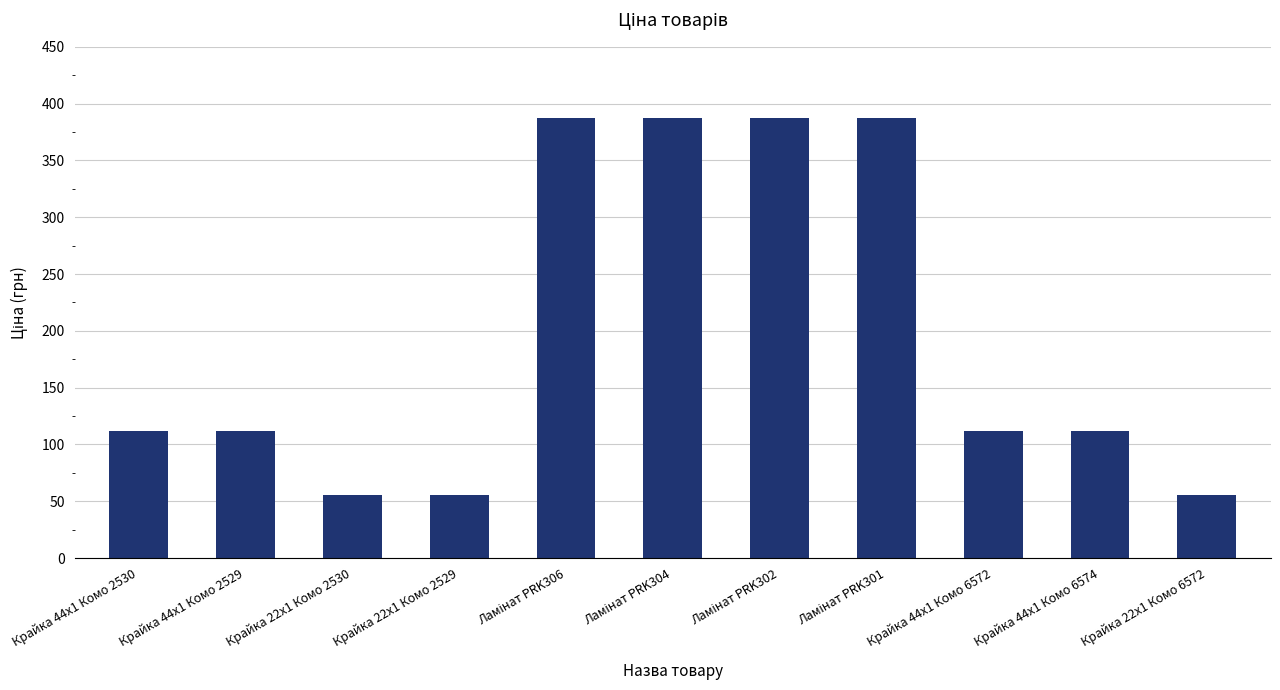

What is the label of the 2nd bar from the right?

Крайка 44x1 Комо 6574